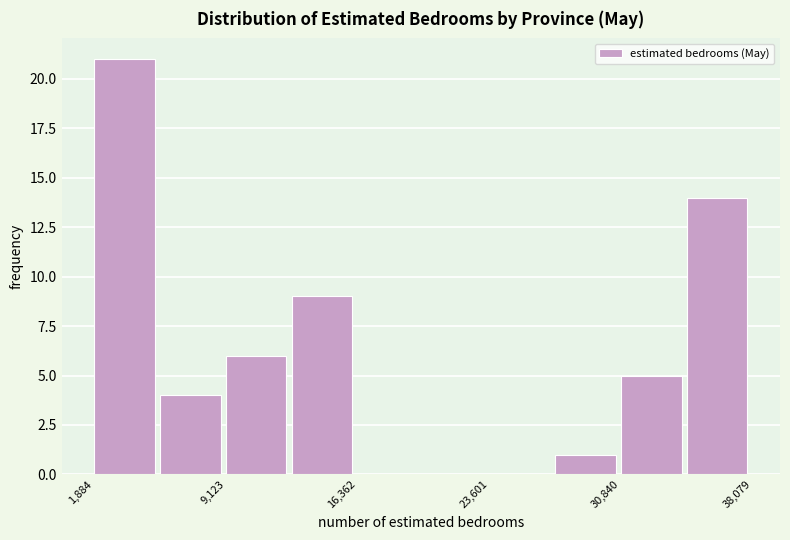

Around what value on the x-axis is the tallest bar? Give the approximate position of its centre, as read against the axis.

4000